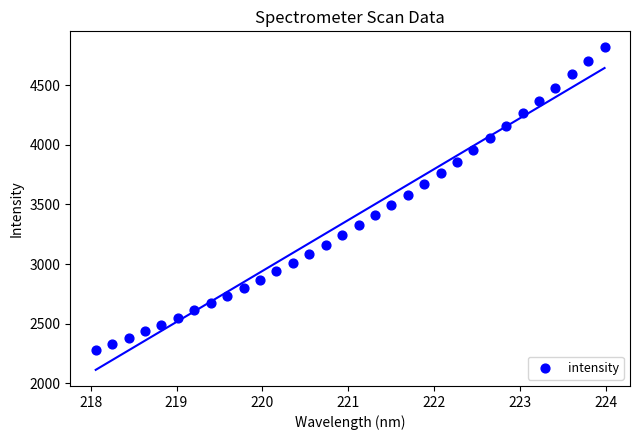

What is the range of X values (max minus min)?

5.9